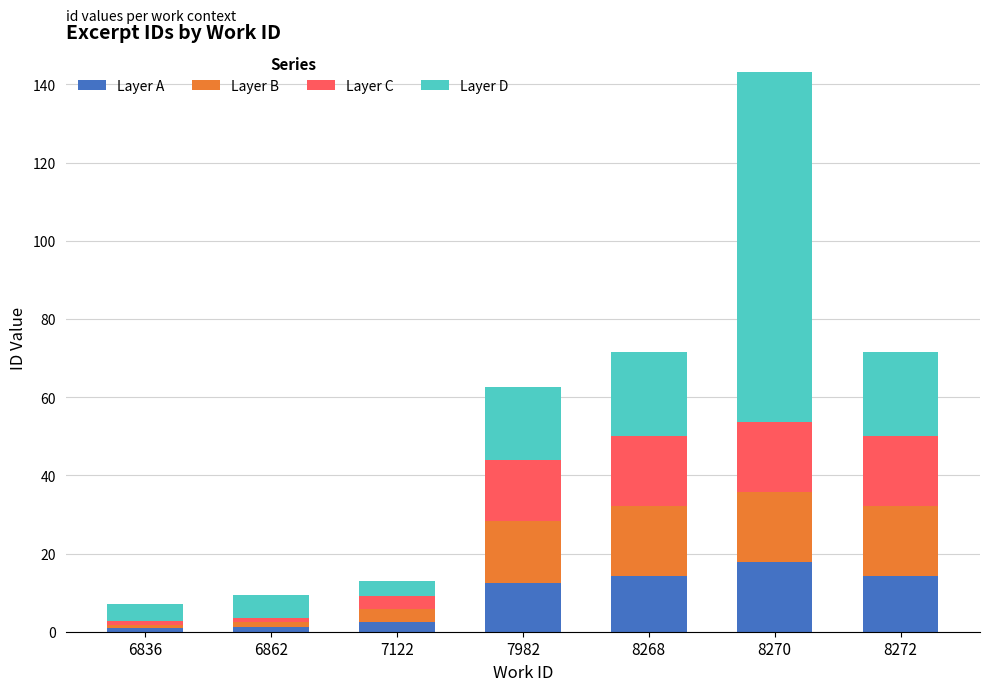

What is the sum of all Layer A values?

63.7